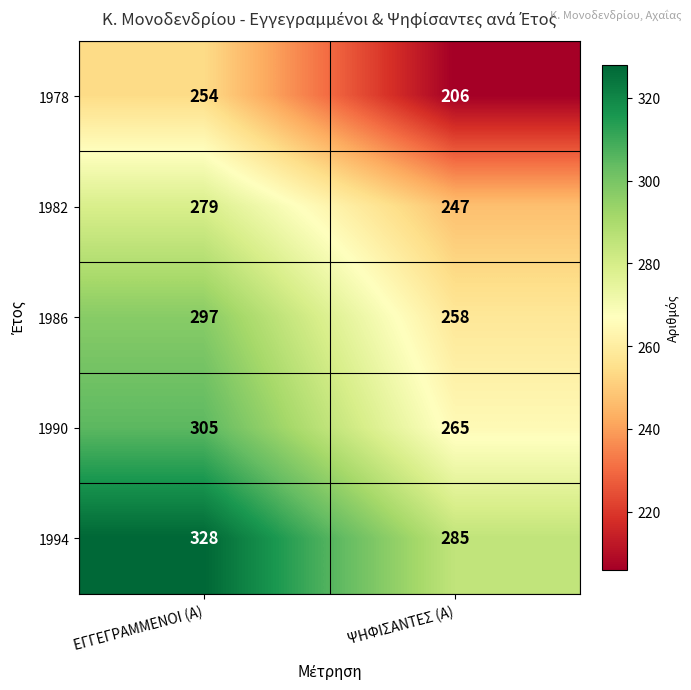

At ΕΓΓΕΓΡΑΜΜΕΝΟΙ (Α), list the series in order from largest to smallest.

1994, 1990, 1986, 1982, 1978